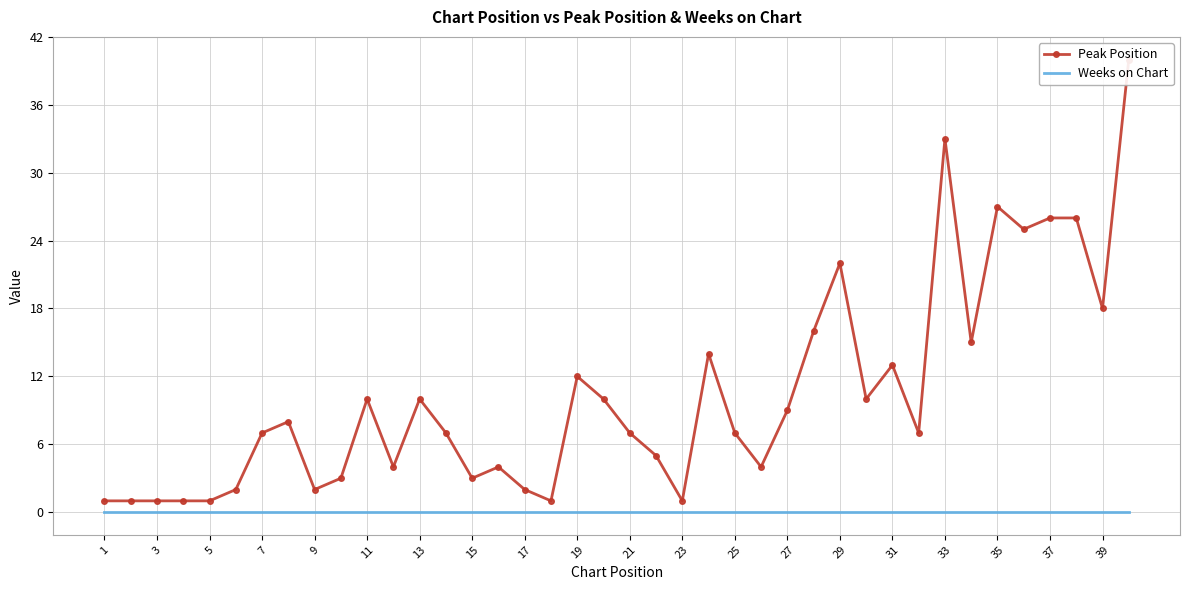

In Peak Position, how many points are higher than both neighbors (excluding endpoints)?

10